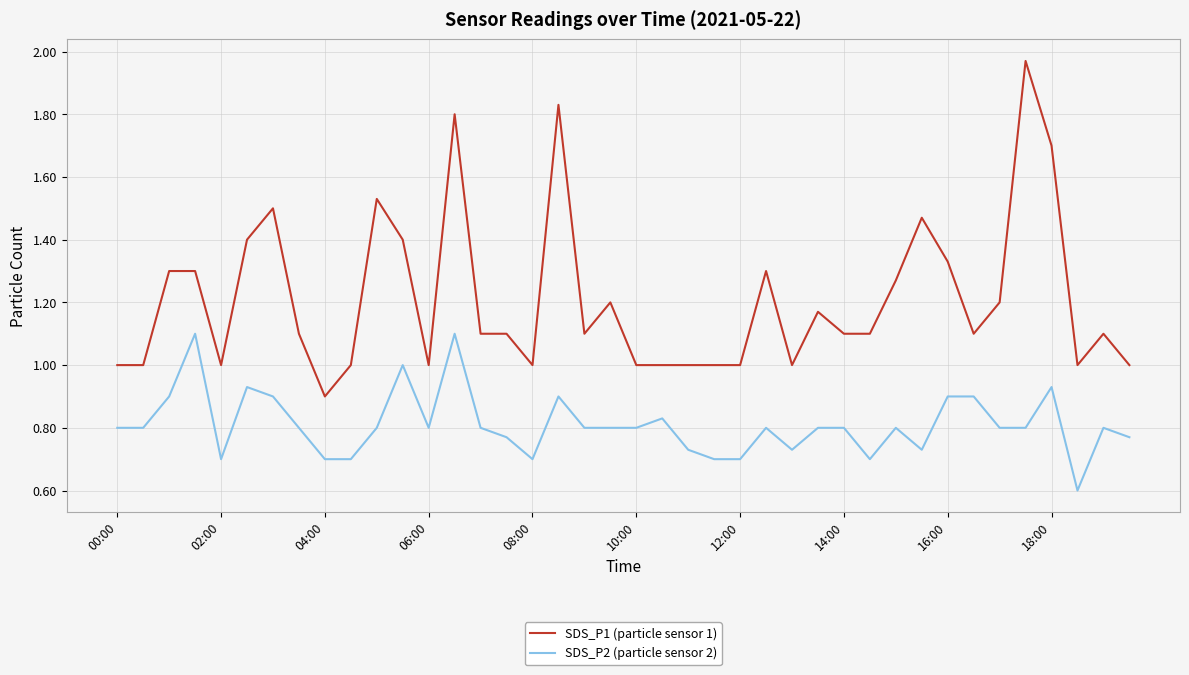

True or false: SDS_P2 (particle sensor 2) and SDS_P1 (particle sensor 1) cross at least once.

False